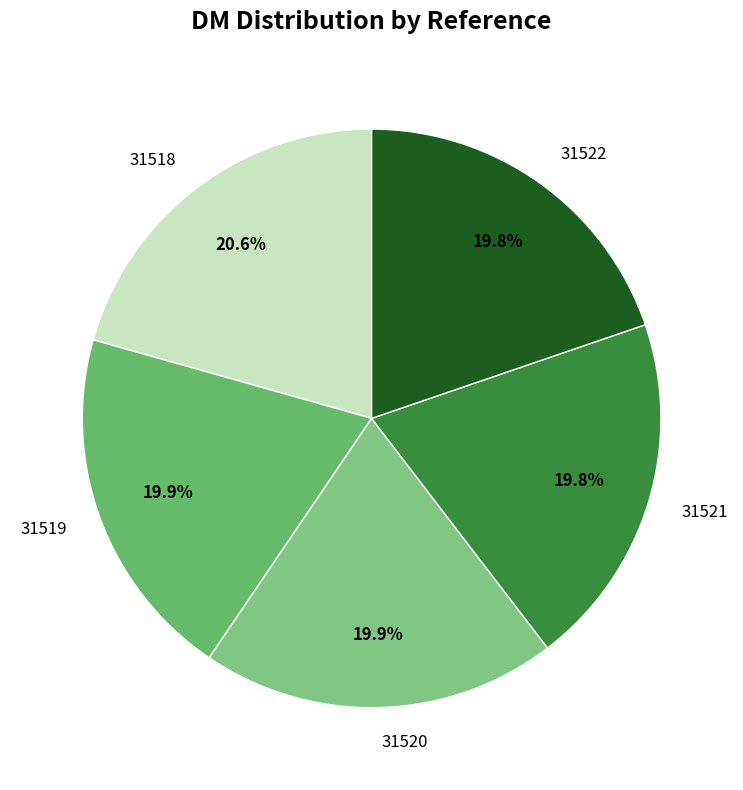

Which slice is the largest?

31518